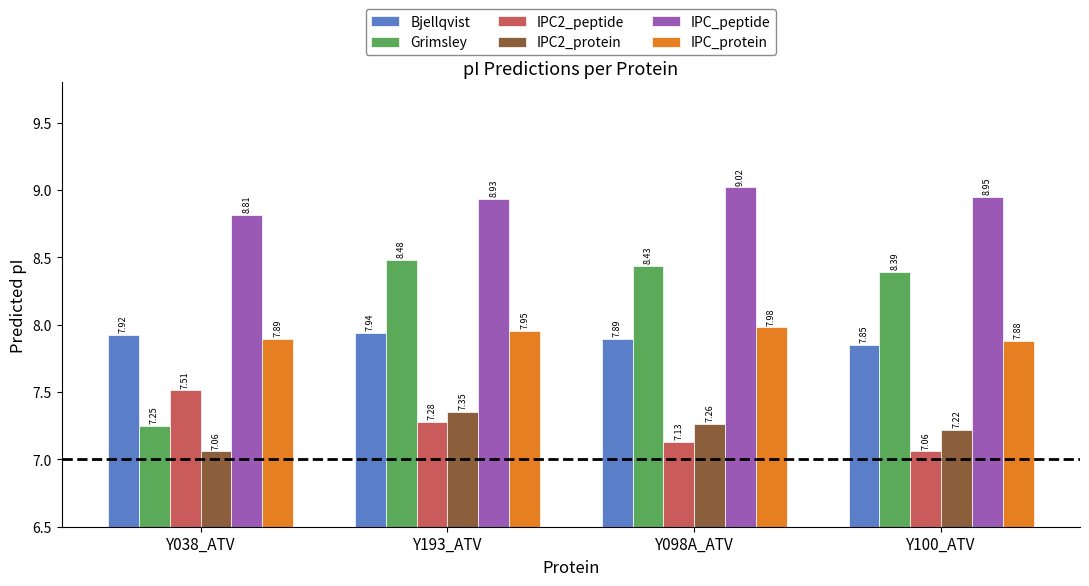

How many groups of bars are there?

4